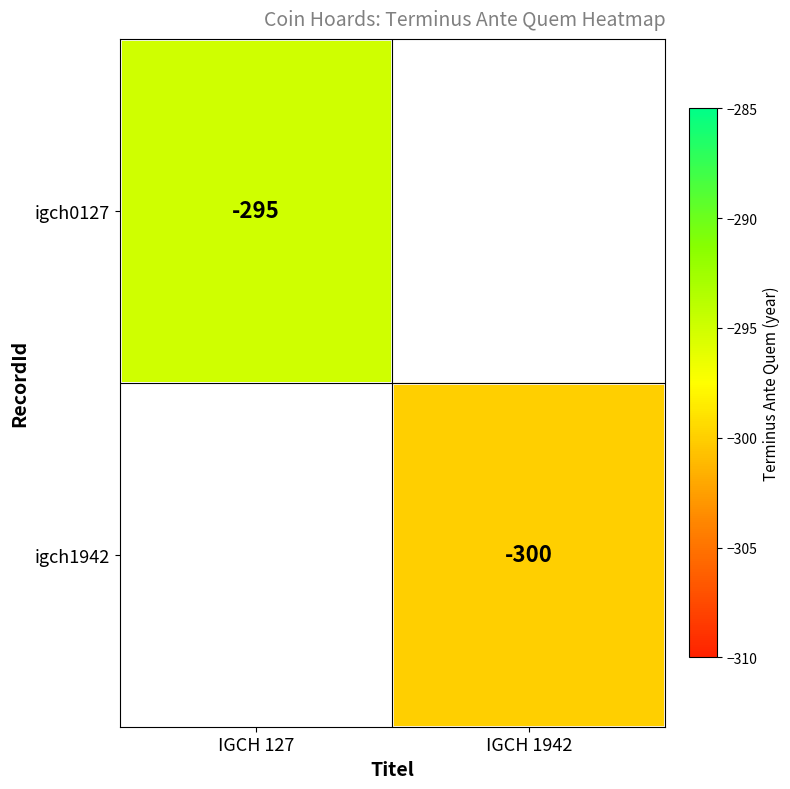

How many distinct data groups are displayed?

2